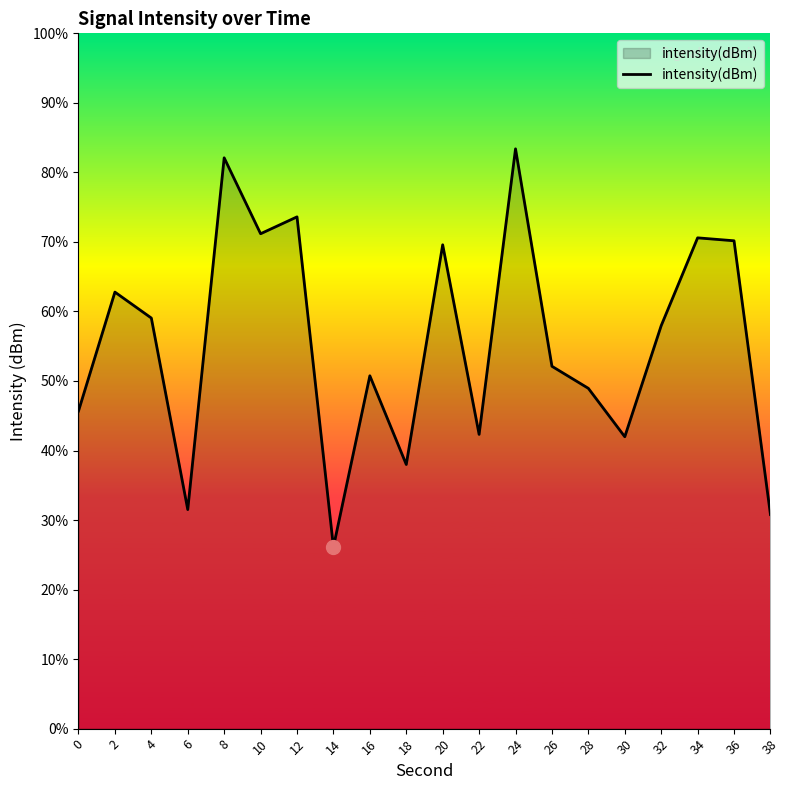

Reading left to right, extract all data points from this chart.

0=-136.3	2=-131.2	4=-132.3	6=-140.5	8=-125.4	10=-128.6	12=-127.9	14=-142.2	16=-134.8	18=-138.6	20=-129.1	22=-137.3	24=-125.0	26=-134.4	28=-135.3	30=-137.4	32=-132.6	34=-128.8	36=-129.0	38=-140.8